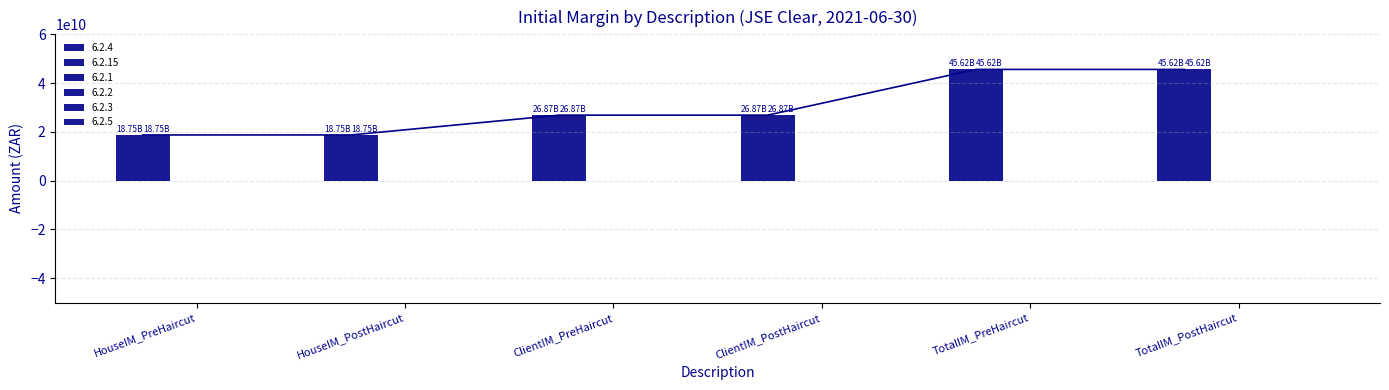

At which category does the chart reach its minimum across all series?

HouseIM_PreHaircut